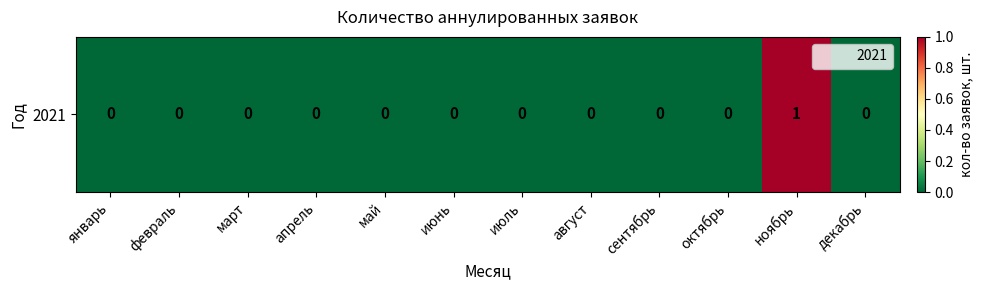

Which has a higher value, февраль or апрель?

февраль